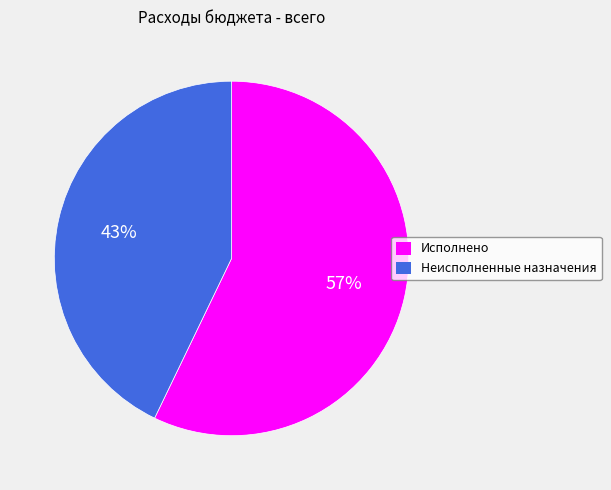

To the nearest percent, what portion does Неисполненные назначения represent?

43%